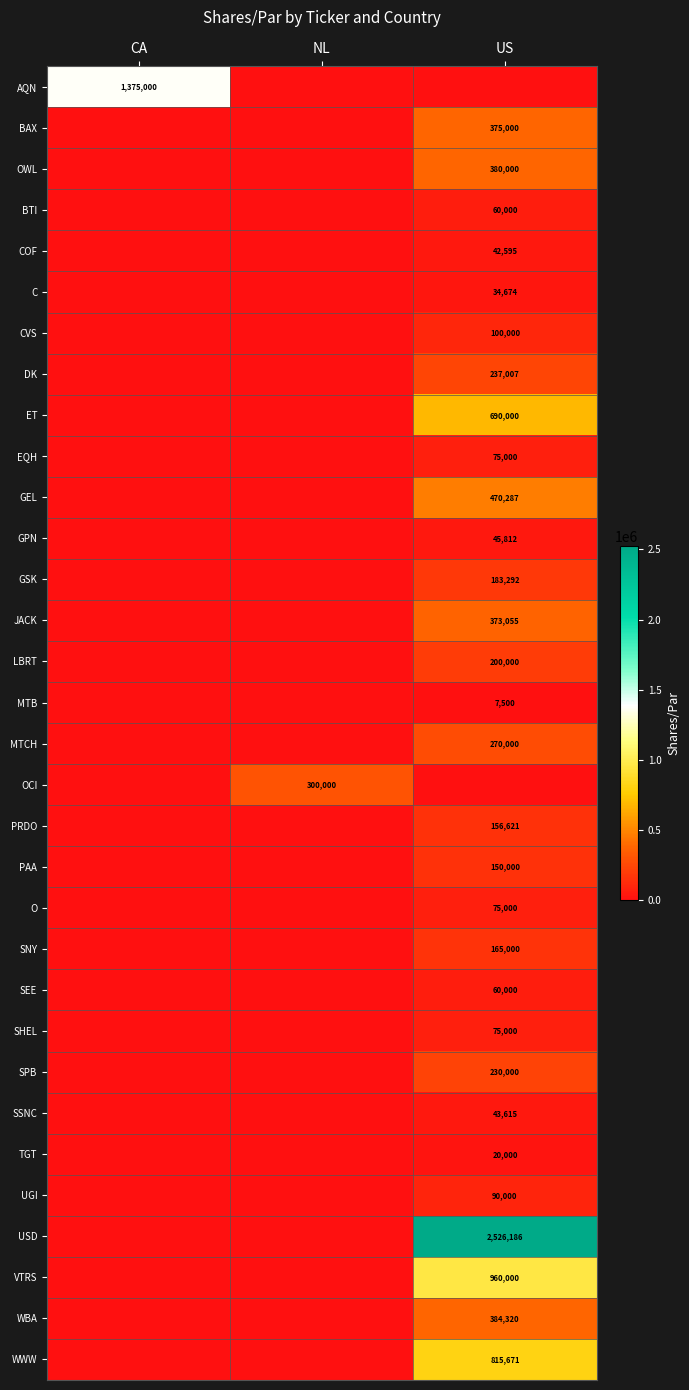

The value of SSNC at US is 43615. True or false?

True